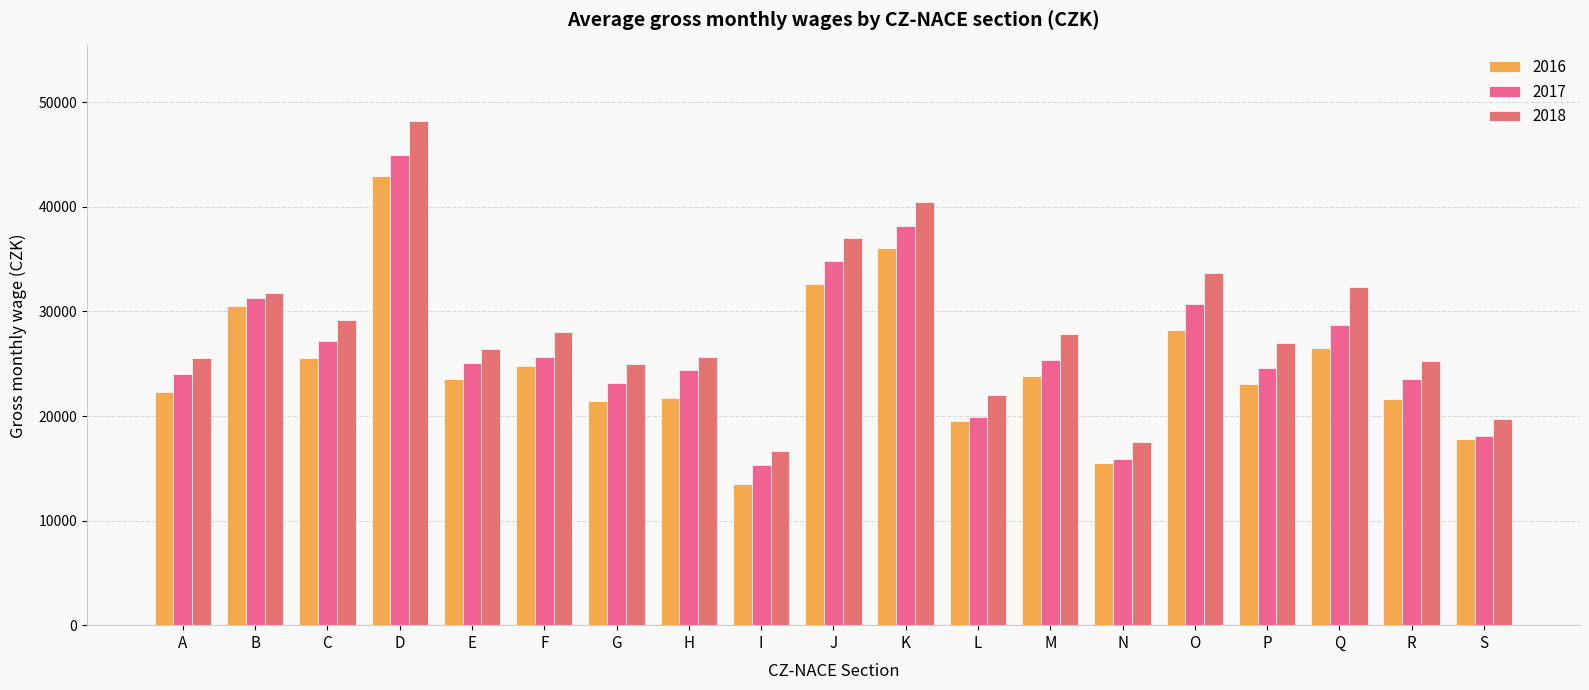

How many series are shown in this chart?

3